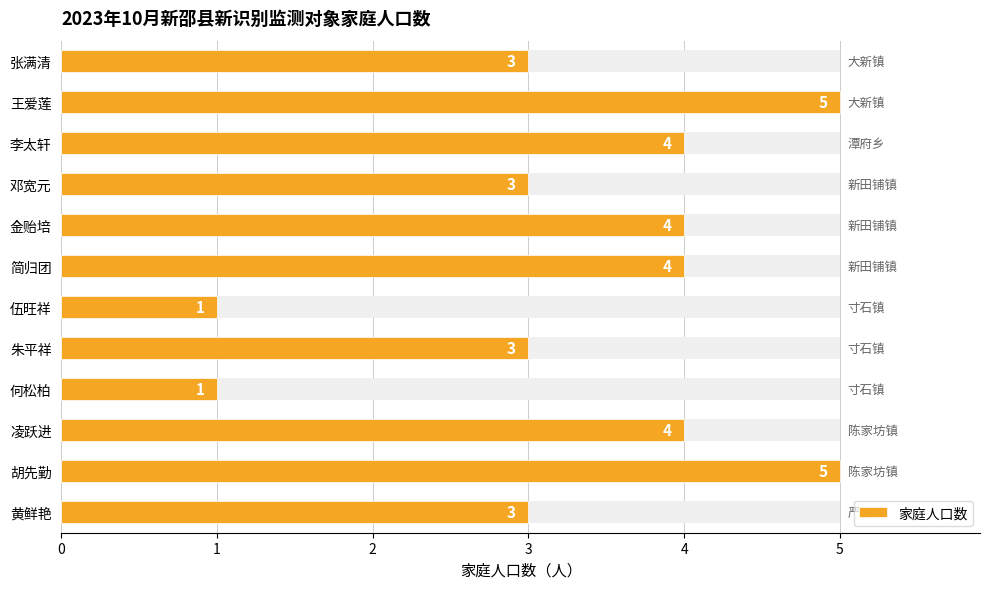

Count the values in the range 3 to 4.

8